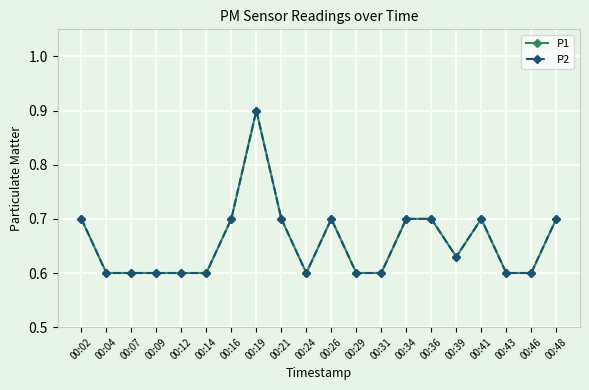

Does the chart display data point markers on the line(s)?

Yes